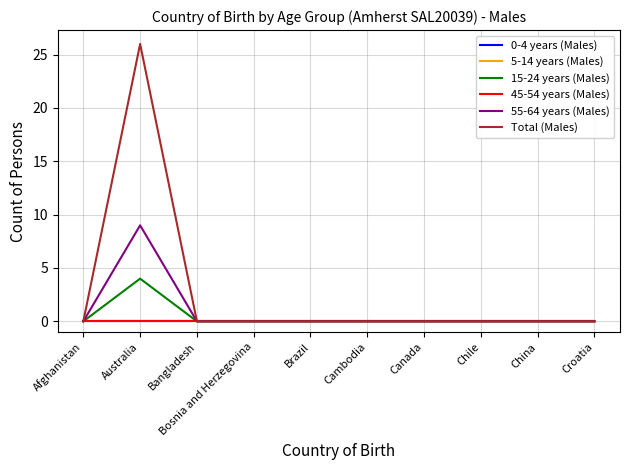

At which category is the sum across all series the highest?

Australia